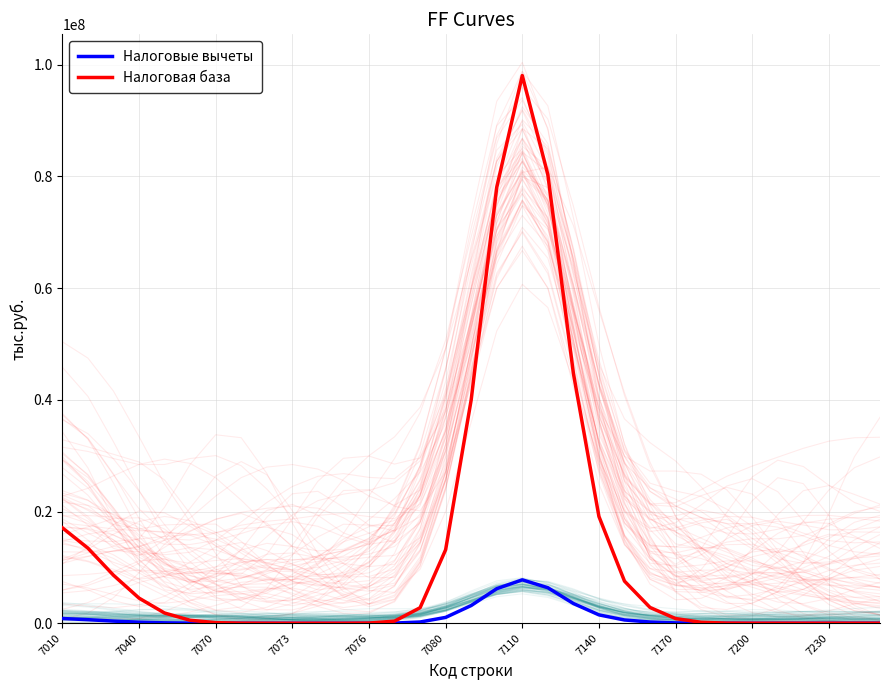

What is the difference between the second highest and second lowest values in the Налоговые вычеты series?

6360785.0